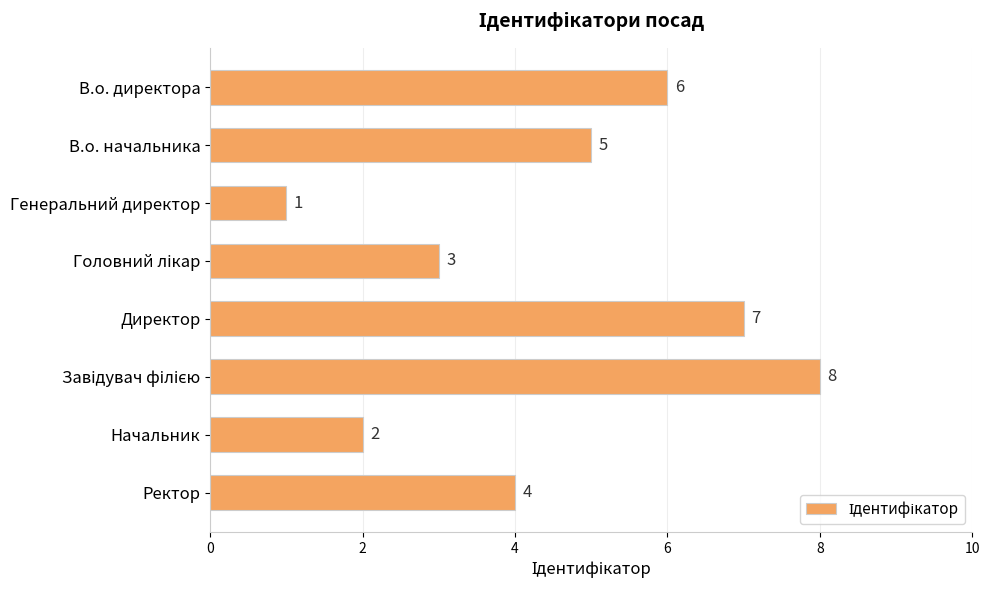

What is the approximate value at В.о. директора?

6